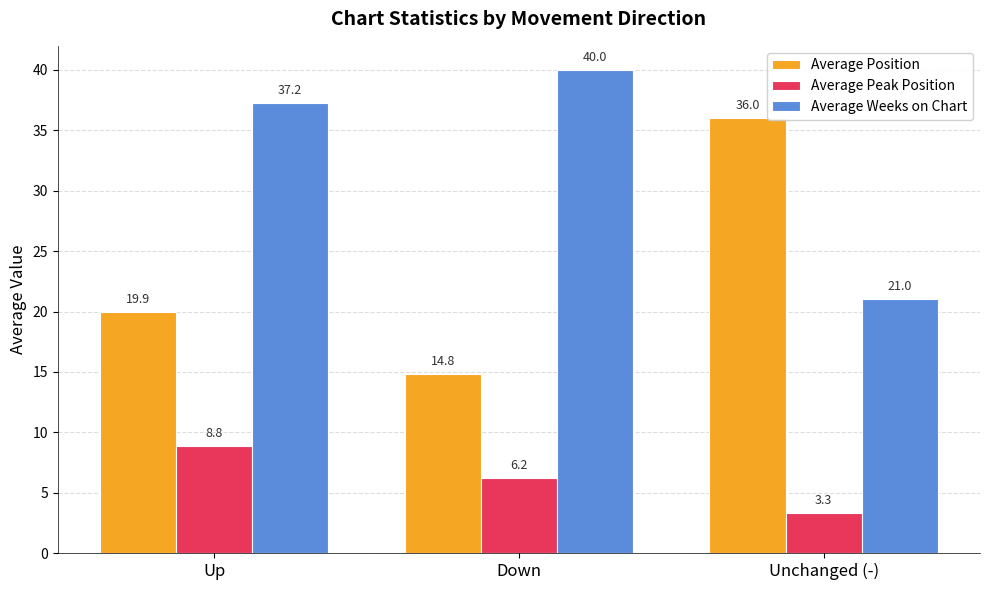

Which series has the largest total across all categories?

Average Weeks on Chart